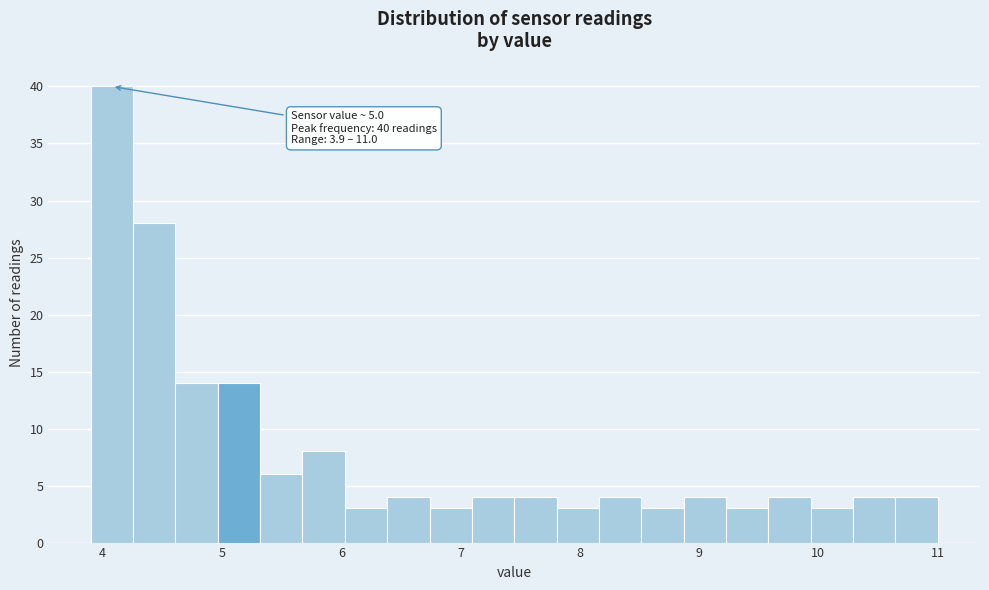

Around what value on the x-axis is the tallest bar? Give the approximate position of its centre, as read against the axis.

4.1